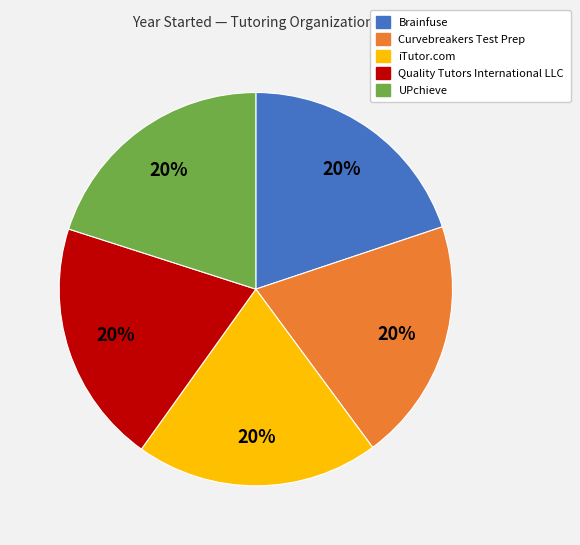

Combined, do Curvebreakers Test Prep and Brainfuse account for over 50%?

No